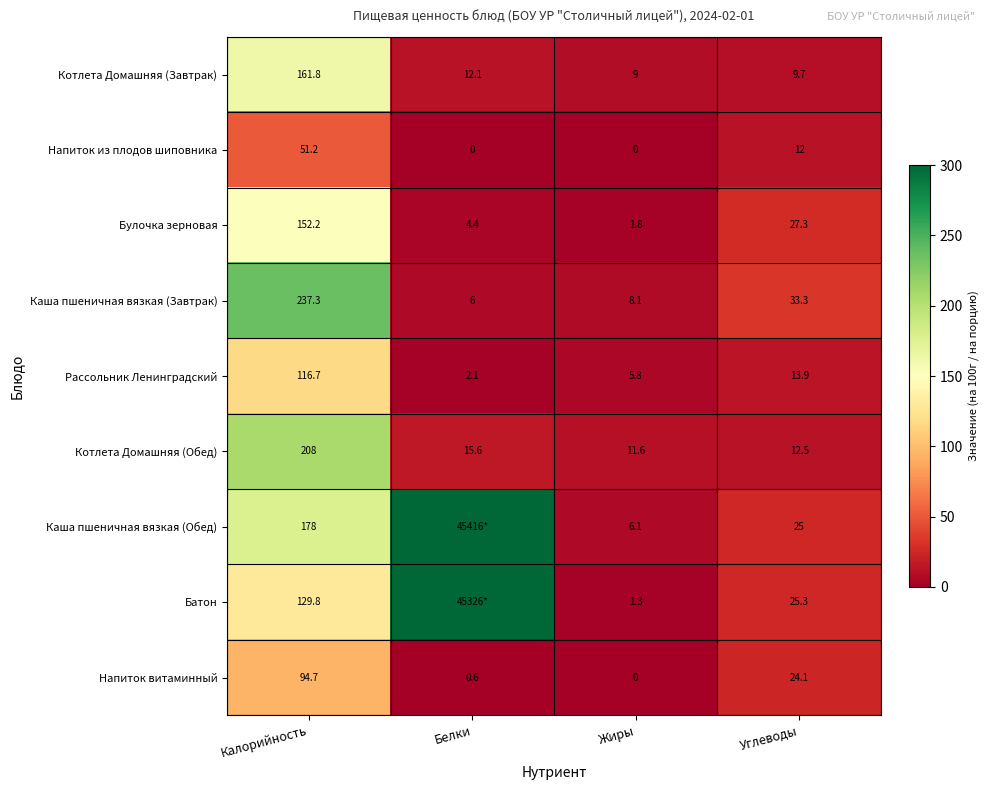

What is the lowest value of the Каша пшеничная вязкая (Завтрак) series?

6.0